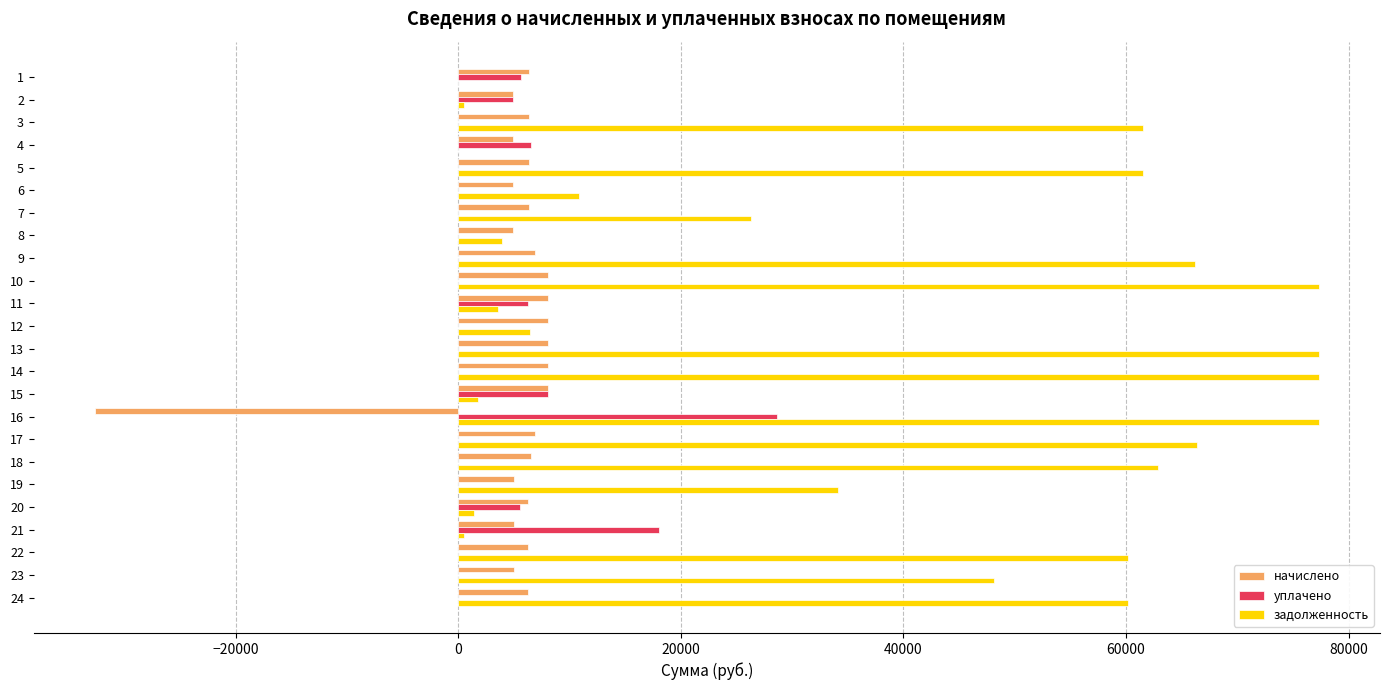

True or false: уплачено has a value of 0.0 at 22.

True